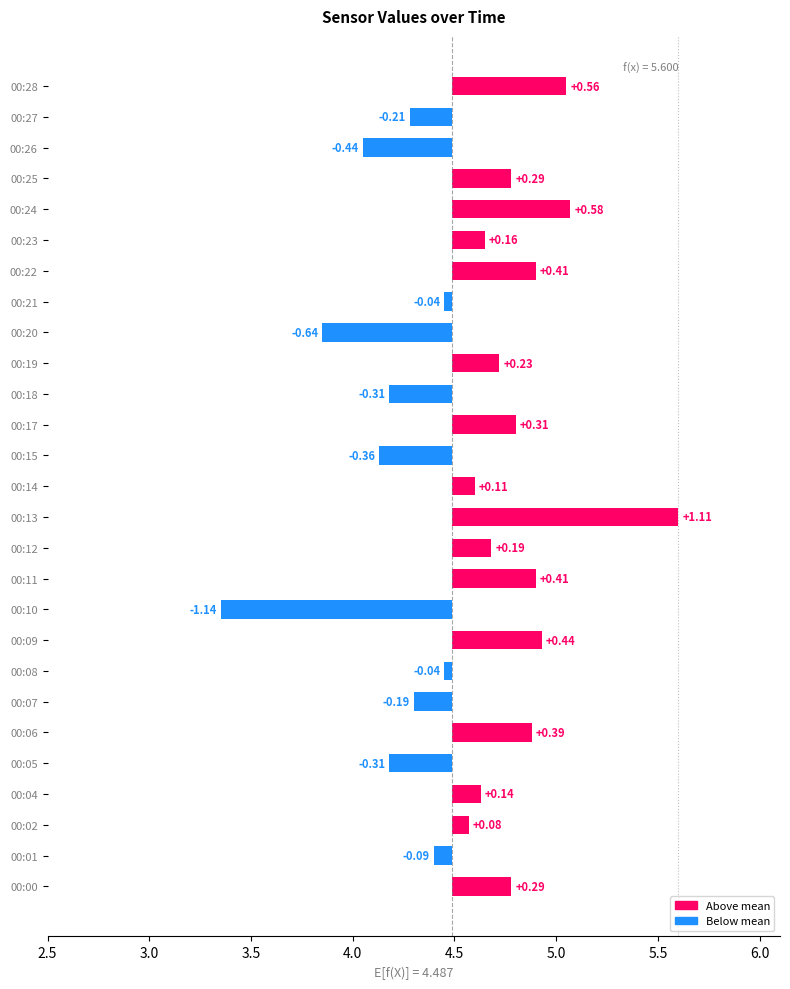

Count the number of categories in the chart.

27